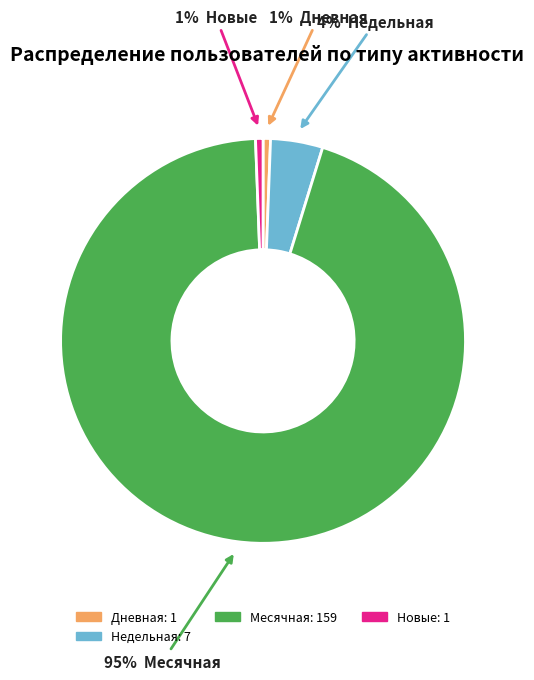

To the nearest percent, what is the average slice percentage?

25%